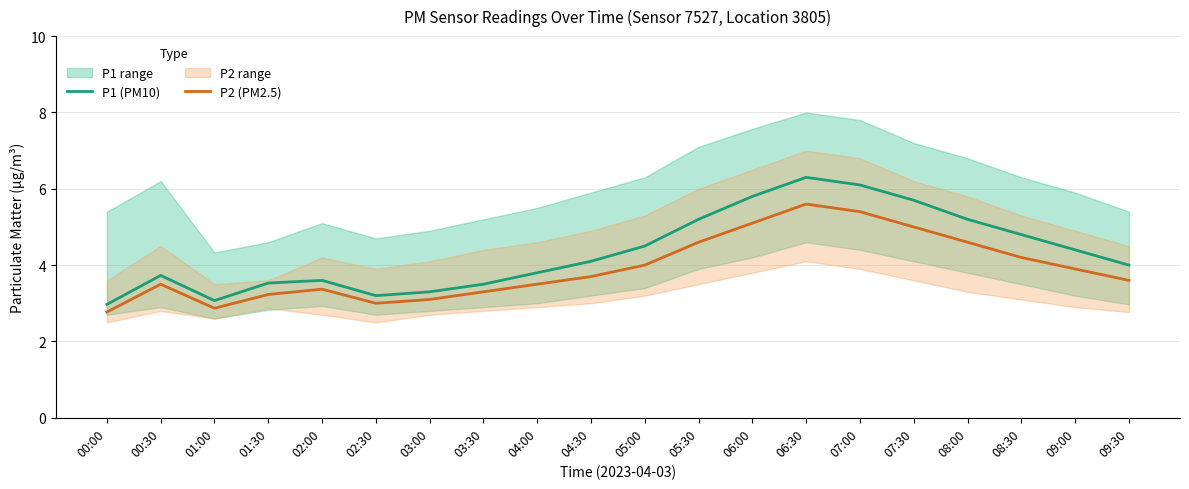

Reading left to right, list all the values displayed in this chart.

P1 (PM10): 00:00=3.0	00:30=3.7	01:00=3.1	01:30=3.5	02:00=3.6	02:30=3.2	03:00=3.3	03:30=3.5	04:00=3.8	04:30=4.1	05:00=4.5	05:30=5.2	06:00=5.8	06:30=6.3	07:00=6.1	07:30=5.7	08:00=5.2	08:30=4.8	09:00=4.4	09:30=4.0
P2 (PM2.5): 00:00=2.8	00:30=3.5	01:00=2.9	01:30=3.2	02:00=3.4	02:30=3.0	03:00=3.1	03:30=3.3	04:00=3.5	04:30=3.7	05:00=4.0	05:30=4.6	06:00=5.1	06:30=5.6	07:00=5.4	07:30=5.0	08:00=4.6	08:30=4.2	09:00=3.9	09:30=3.6